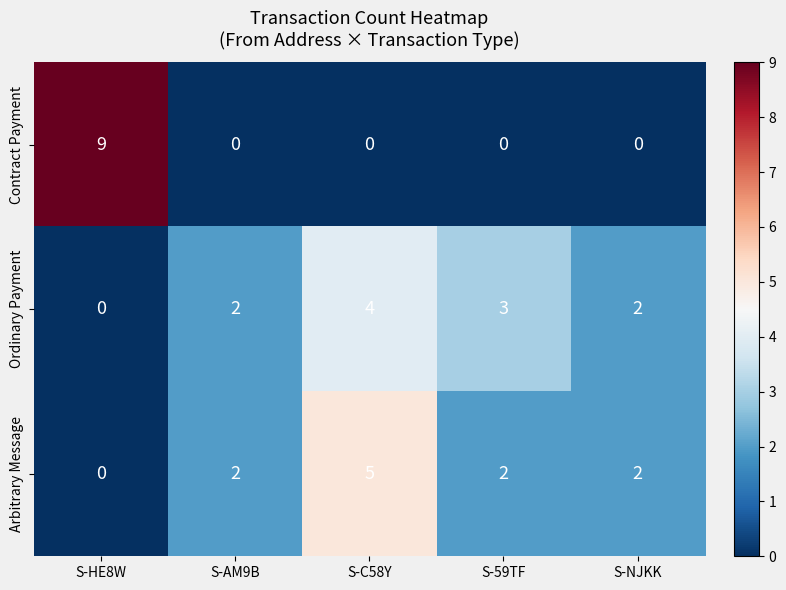

How many values in Arbitrary Message are above zero?

4